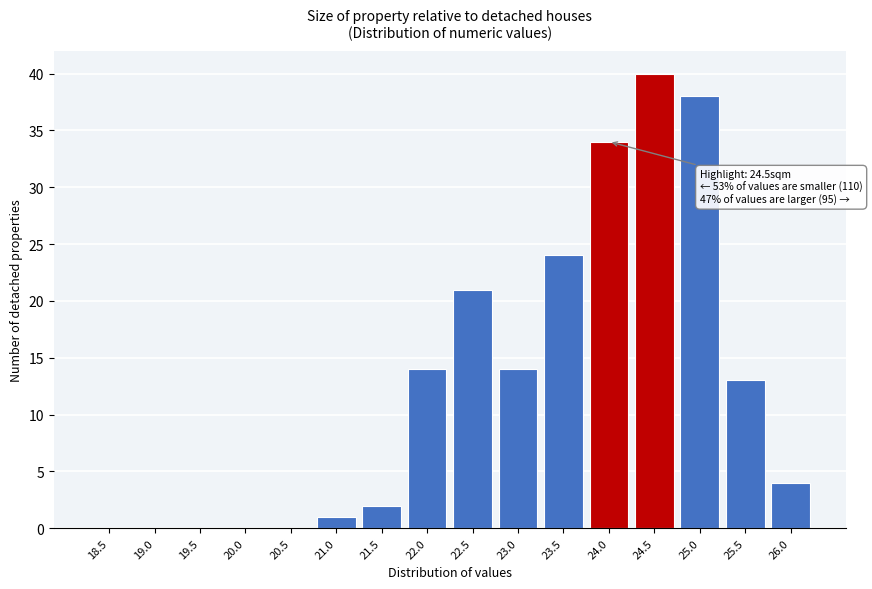

Reading left to right, transcribe all the data shown in this chart.

18.5=0	19.0=0	19.5=0	20.0=0	20.5=0	21.0=1	21.5=2	22.0=14	22.5=21	23.0=14	23.5=24	24.0=34	24.5=40	25.0=38	25.5=13	26.0=4